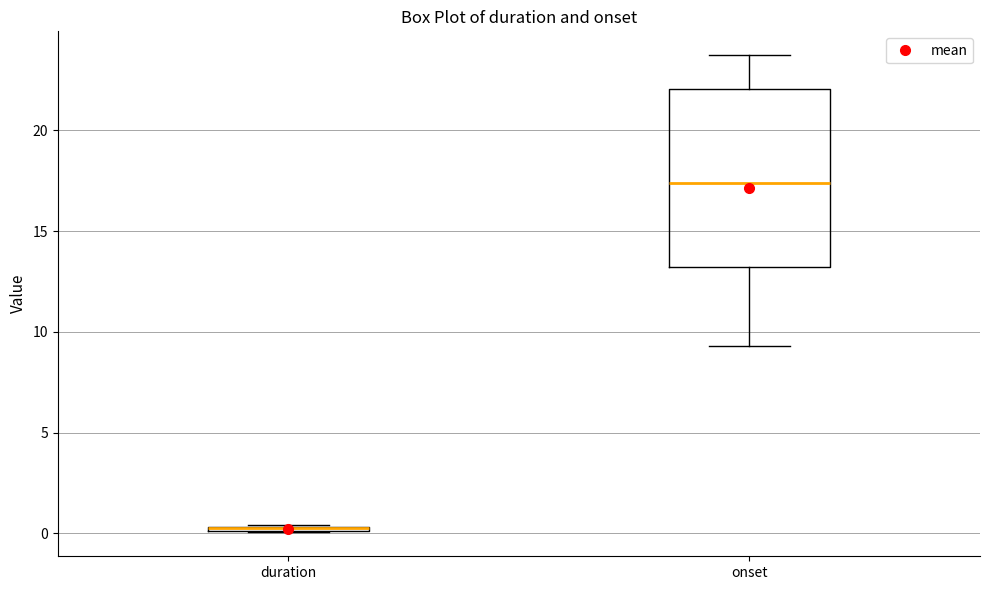

Where does the upper whisker of the box for onset end on the y-axis? The values are not printed on the chart, so give them approximately, as read against the axis.

23.5